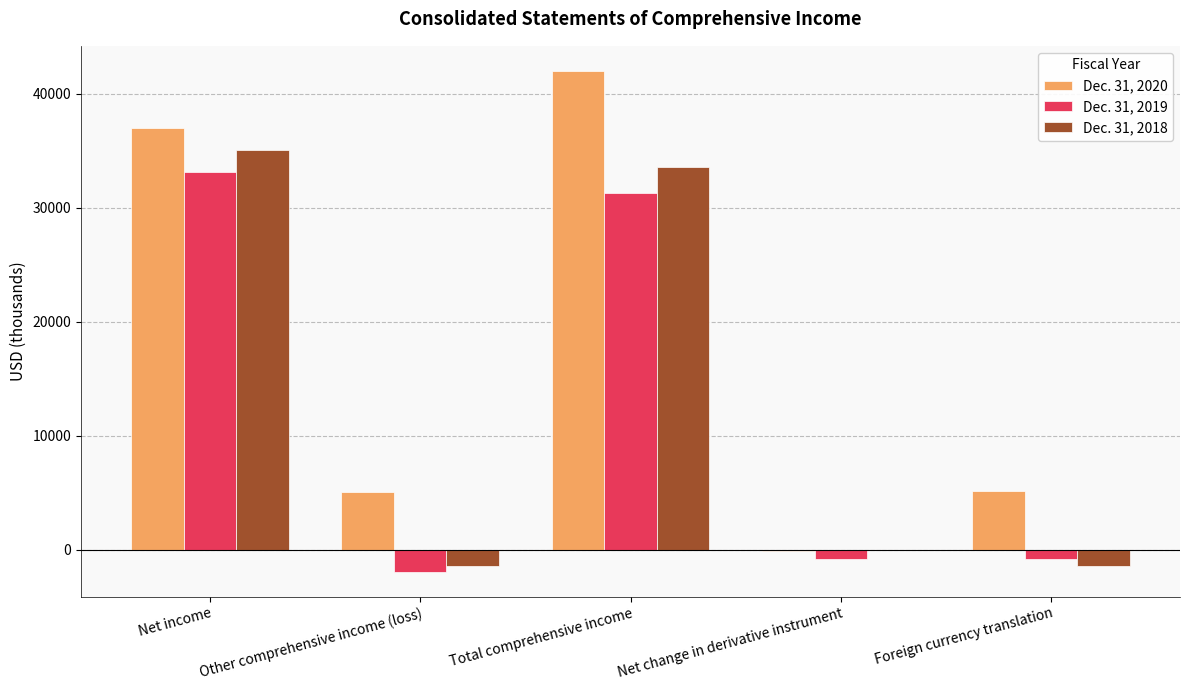

What is the total value across all series at Total comprehensive income?

106866